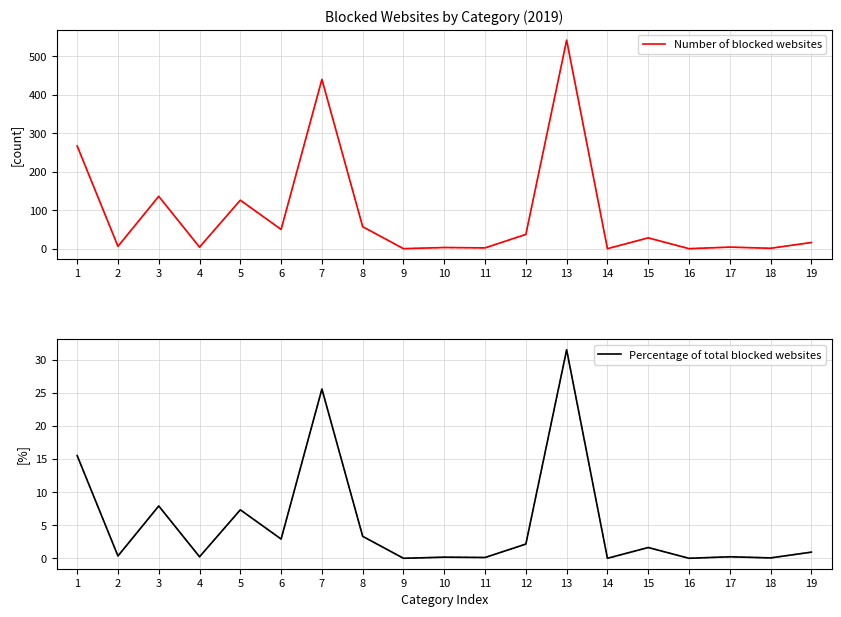

True or false: Percentage of total blocked websites and Number of blocked websites intersect in this chart.

False